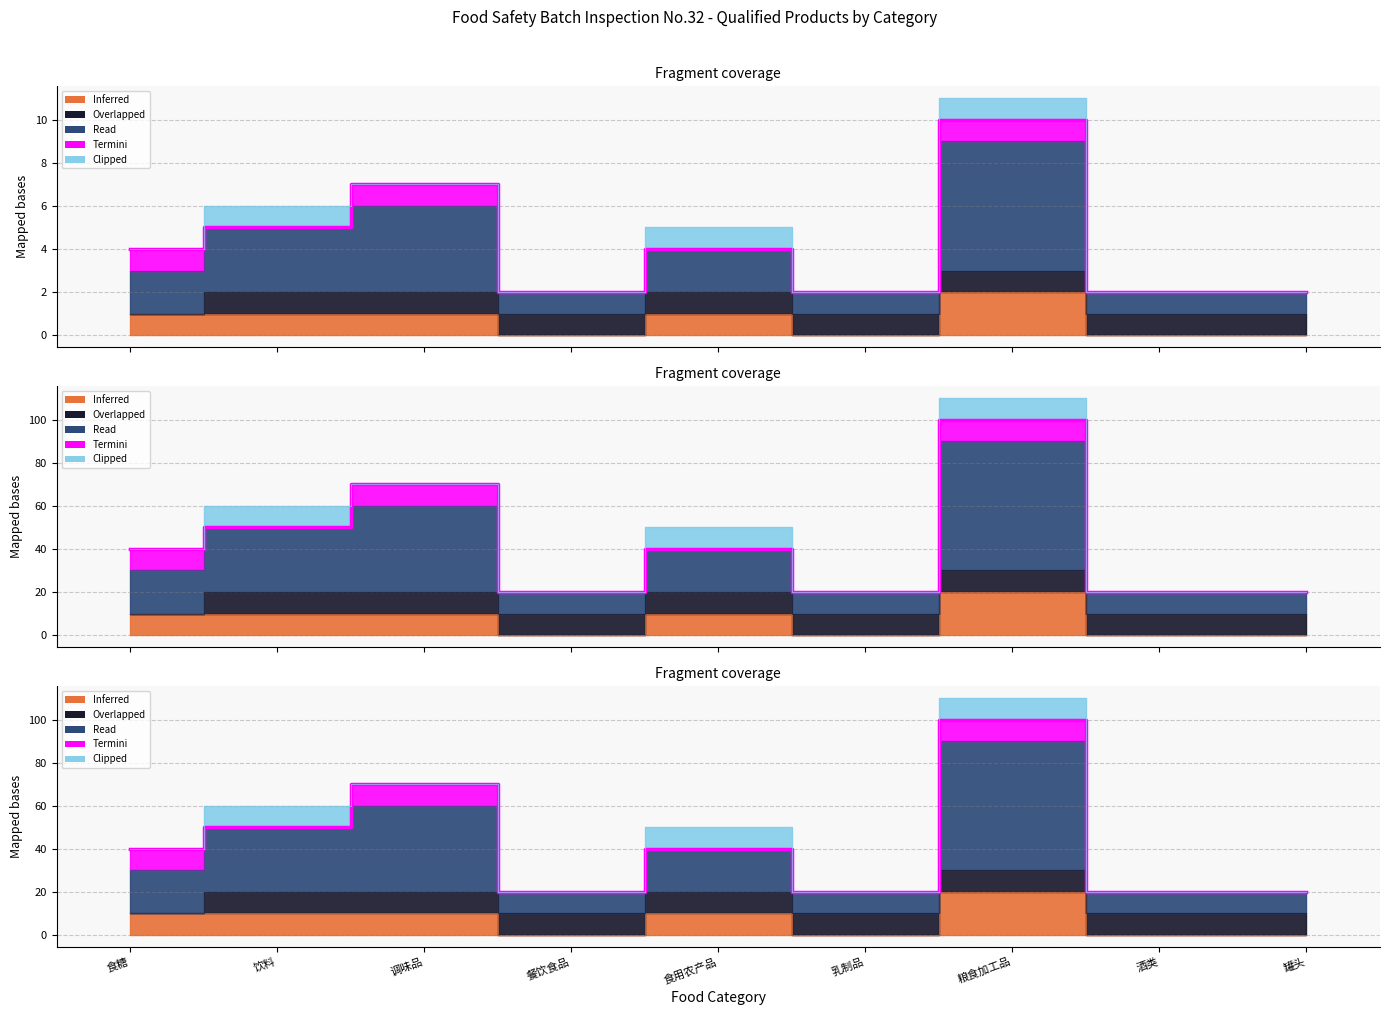

Where is the data nearest to the value 60?

饮料